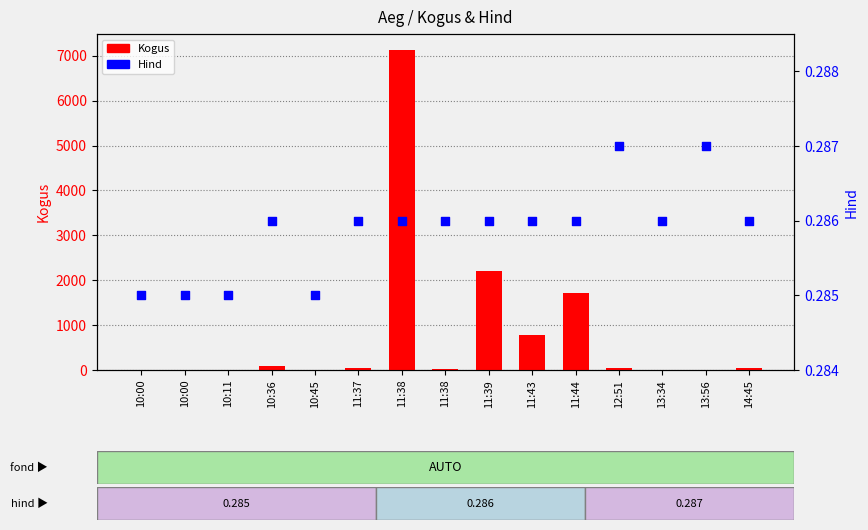

Which series has the largest total across all categories?

Kogus